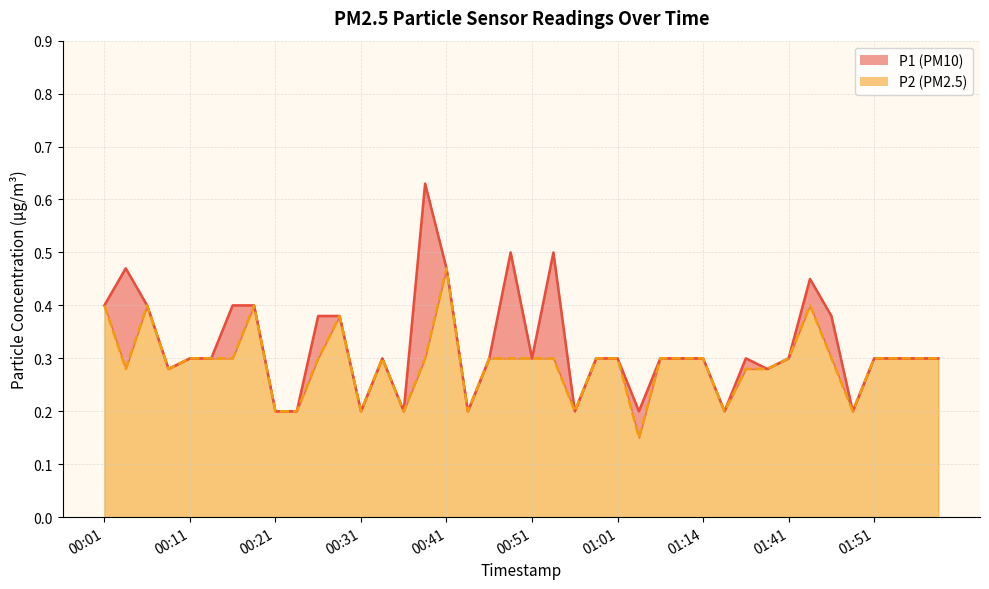

True or false: P1 line and P2 line cross at least once.

False